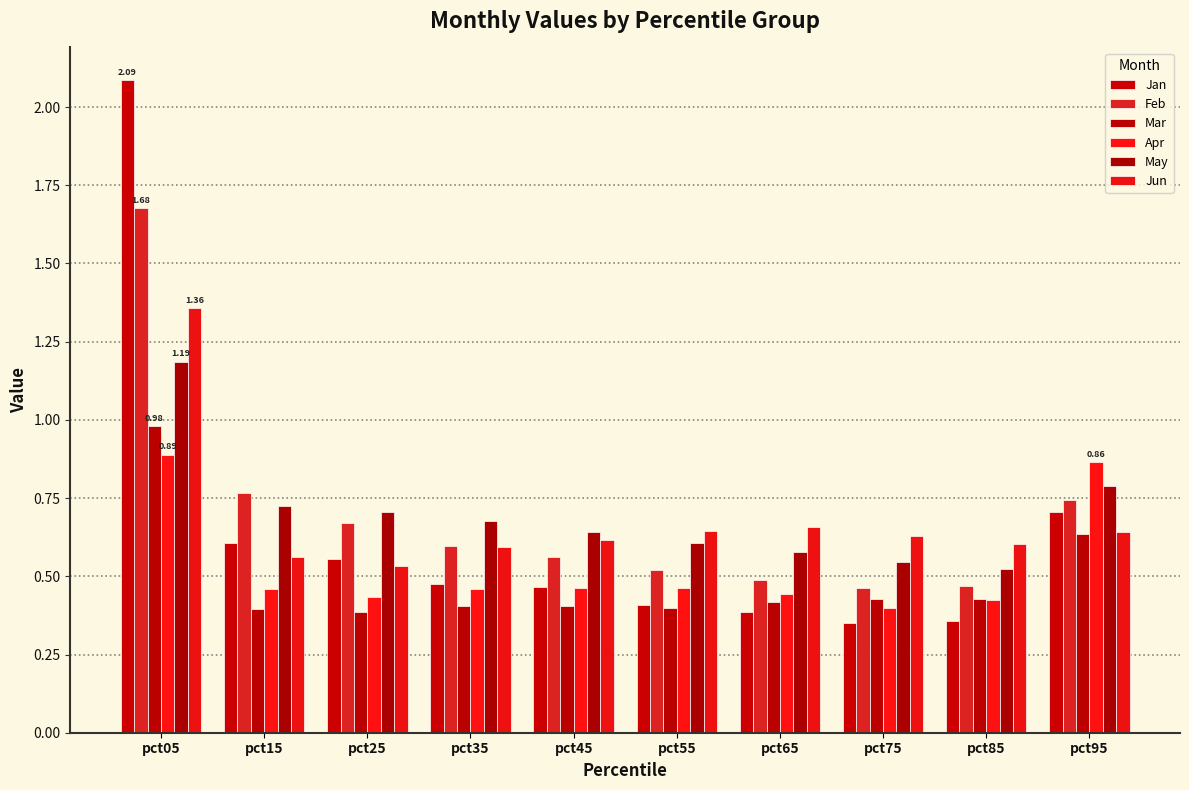

What is the difference between the maximum and minimum values in the Jan series?

1.7